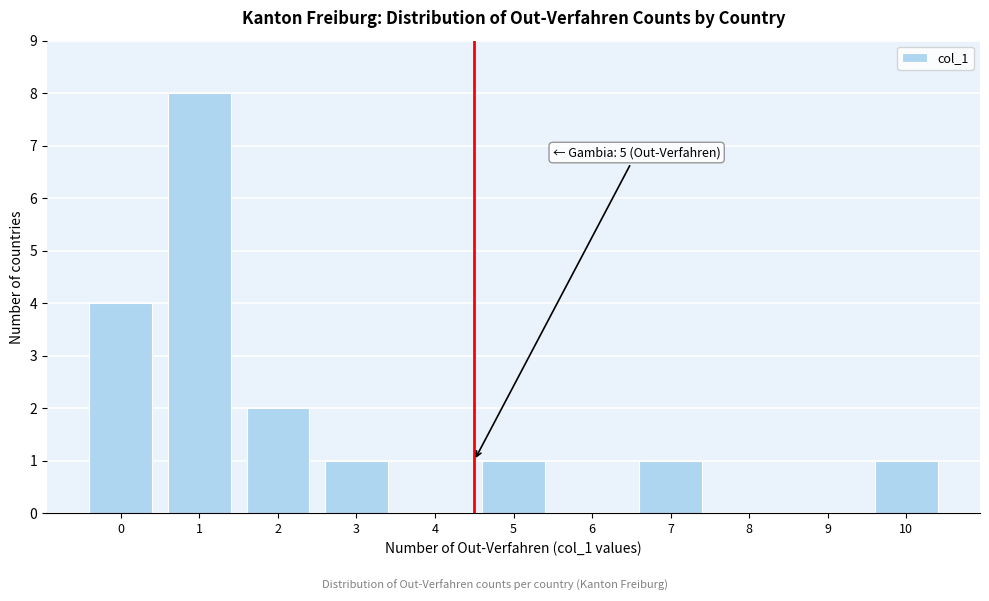

Reading left to right, extract all data points from this chart.

0=4	1=8	2=2	3=1	4=0	5=1	6=0	7=1	8=0	9=0	10=1